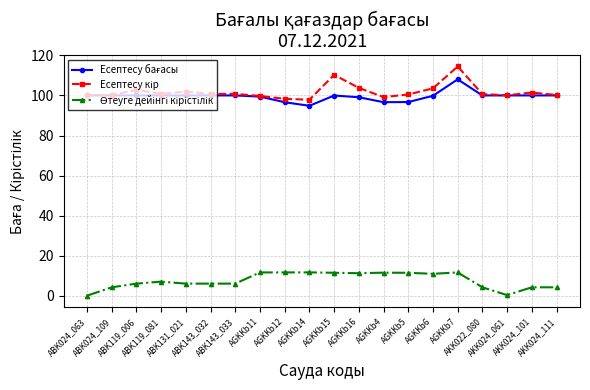

What is the maximum value shown in the chart?

114.4